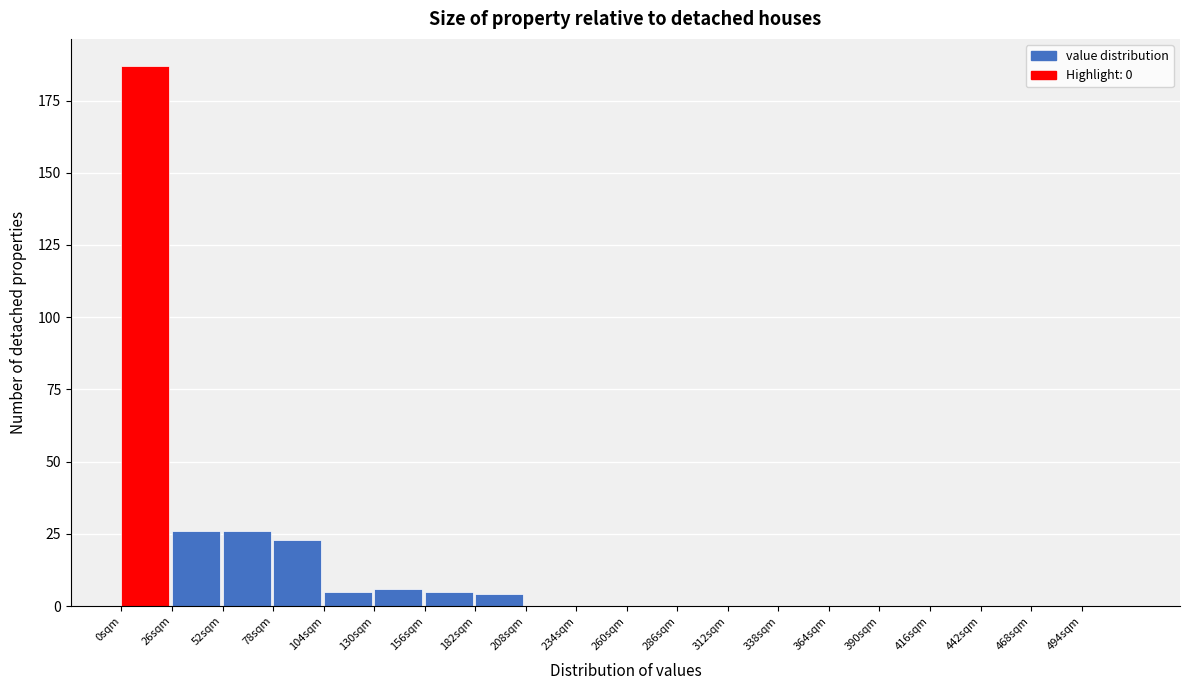

Reading left to right, list every bar in this chart as the range it spans on the x-axis followed by its height. Neither the bar edges nor the heights are printed on the chart, so give them approximately, as read against the axes.

0 to 26: 185
26 to 52: 25
52 to 78: 25
78 to 104: 25
104 to 130: 5
130 to 156: 5
156 to 182: 5
182 to 208: under 5
208 to 234: 0
234 to 260: 0
260 to 286: 0
286 to 312: 0
312 to 338: 0
338 to 364: 0
364 to 390: 0
390 to 416: 0
416 to 442: 0
442 to 468: 0
468 to 494: 0
494 to 520: 0